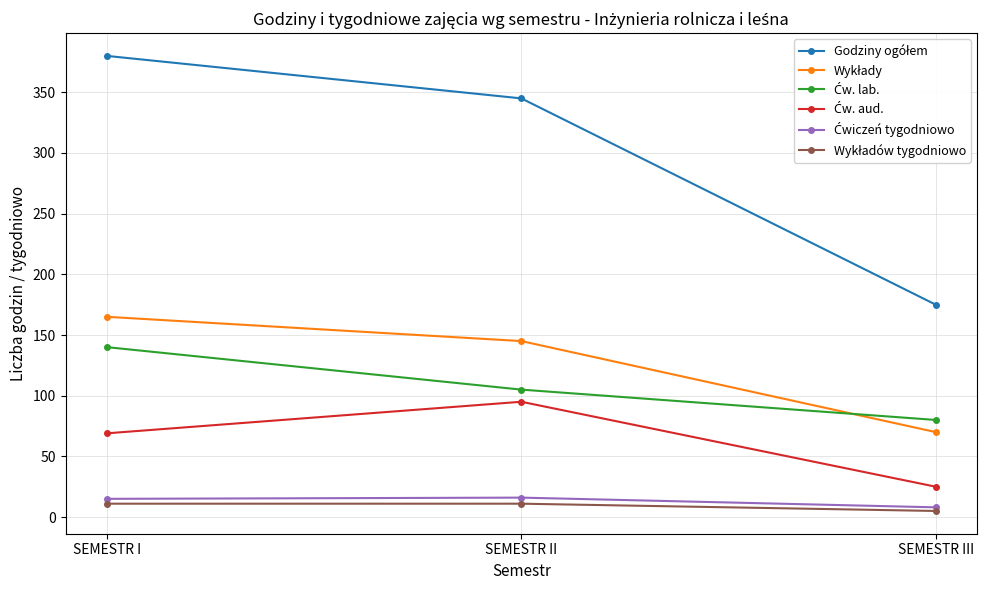

Does the chart have visible grid lines?

Yes